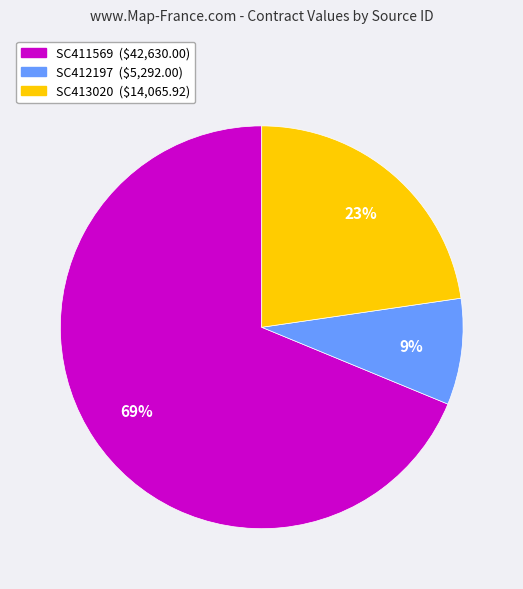

True or false: SC411569 accounts for 69% of the total.

True